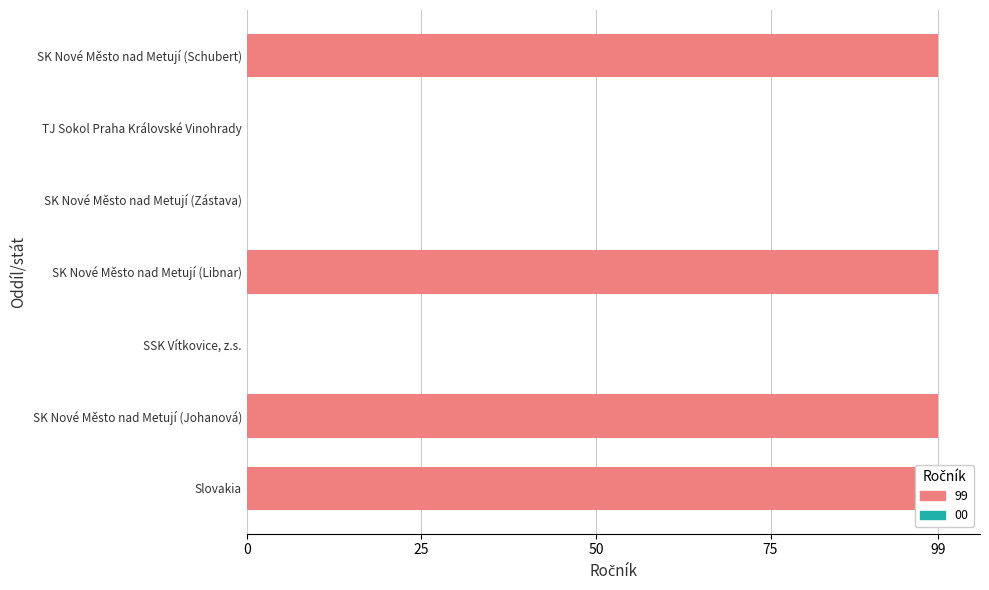

Rank the categories by value from lowest to highest.

SSK Vítkovice, z.s., SK Nové Město nad Metují (Zástava), TJ Sokol Praha Královské Vinohrady, Slovakia, SK Nové Město nad Metují (Johanová), SK Nové Město nad Metují (Libnar), SK Nové Město nad Metují (Schubert)